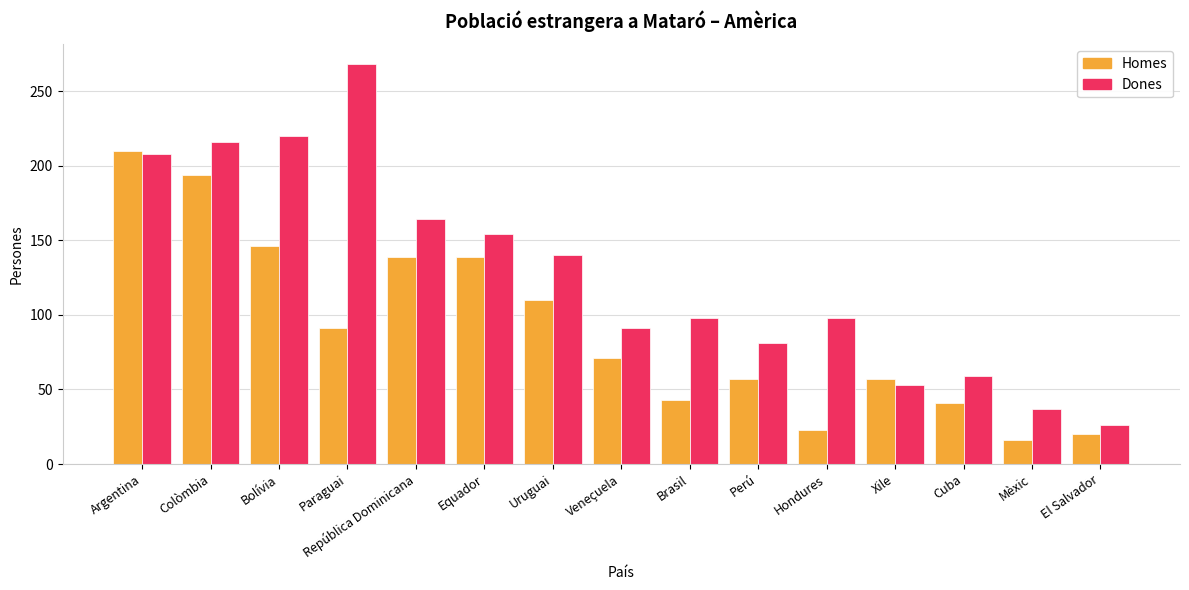

What is the label of the 2nd bar from the left?

Colòmbia